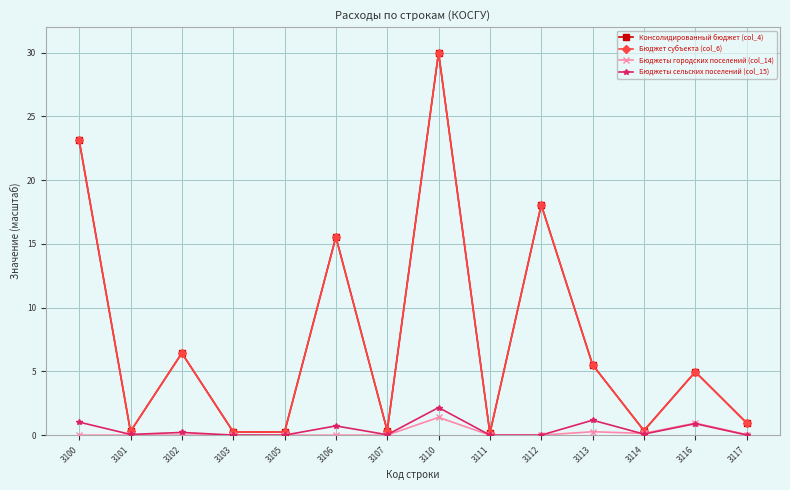

At which category is the sum across all series the highest?

3110